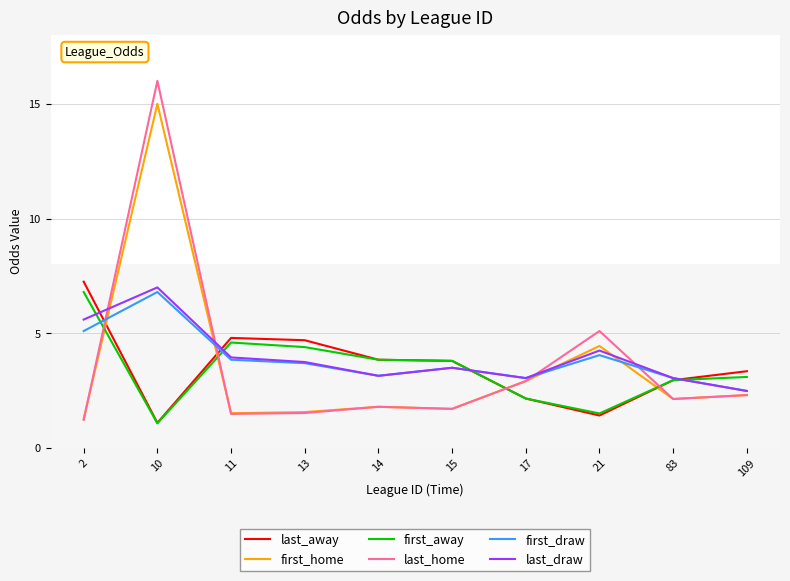

How many interior local valleys does the first_draw series have?

2